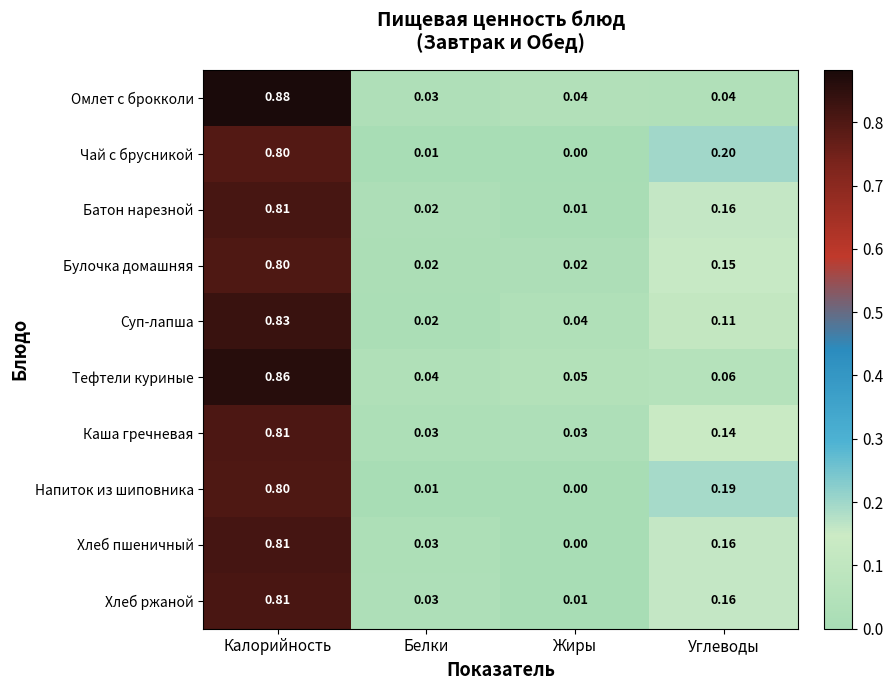

At which label does Чай с брусникой reach its peak?

Калорийность